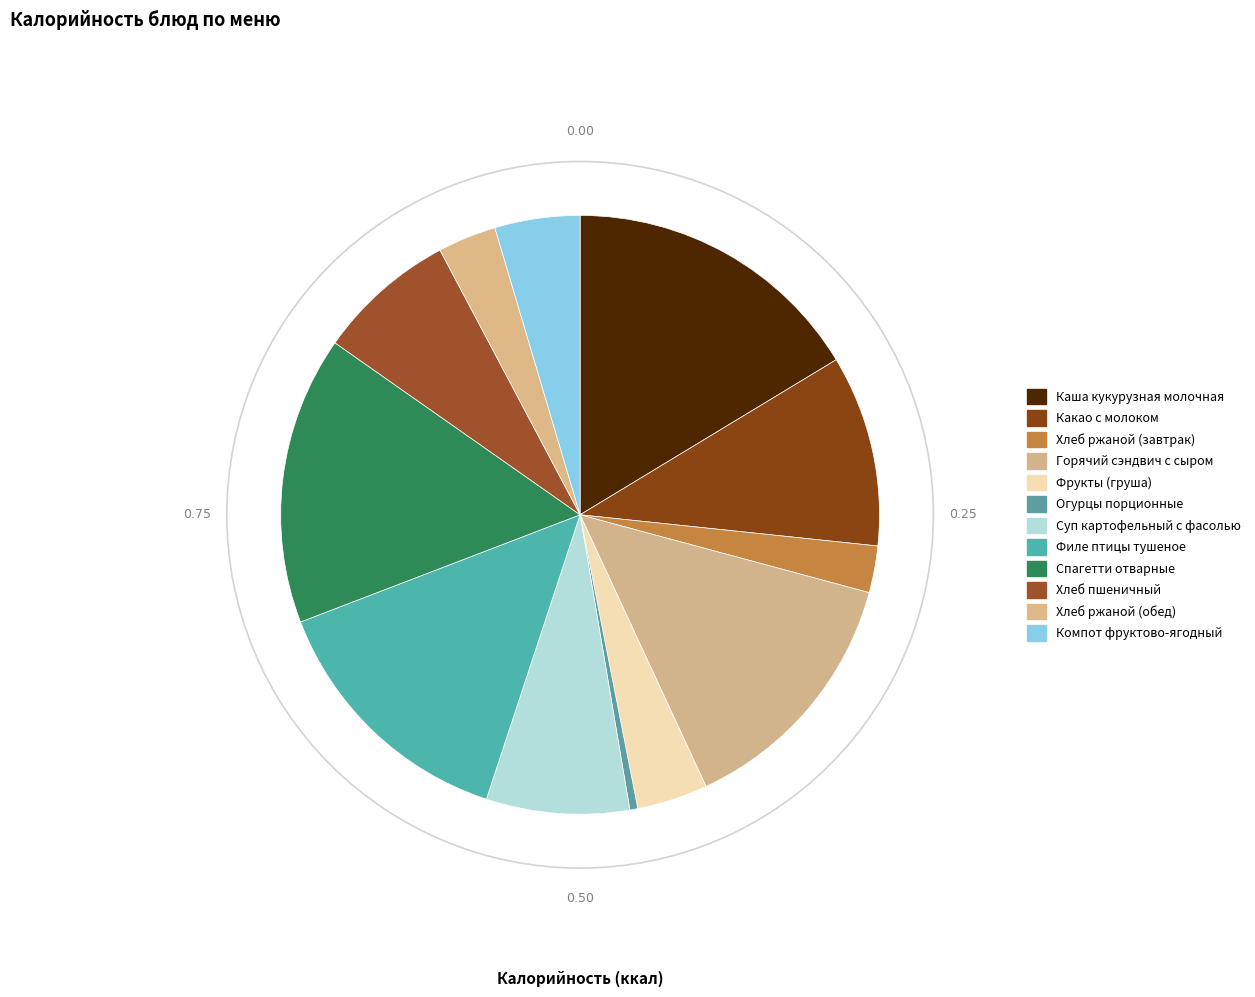

How many segments does this pie chart have?

12